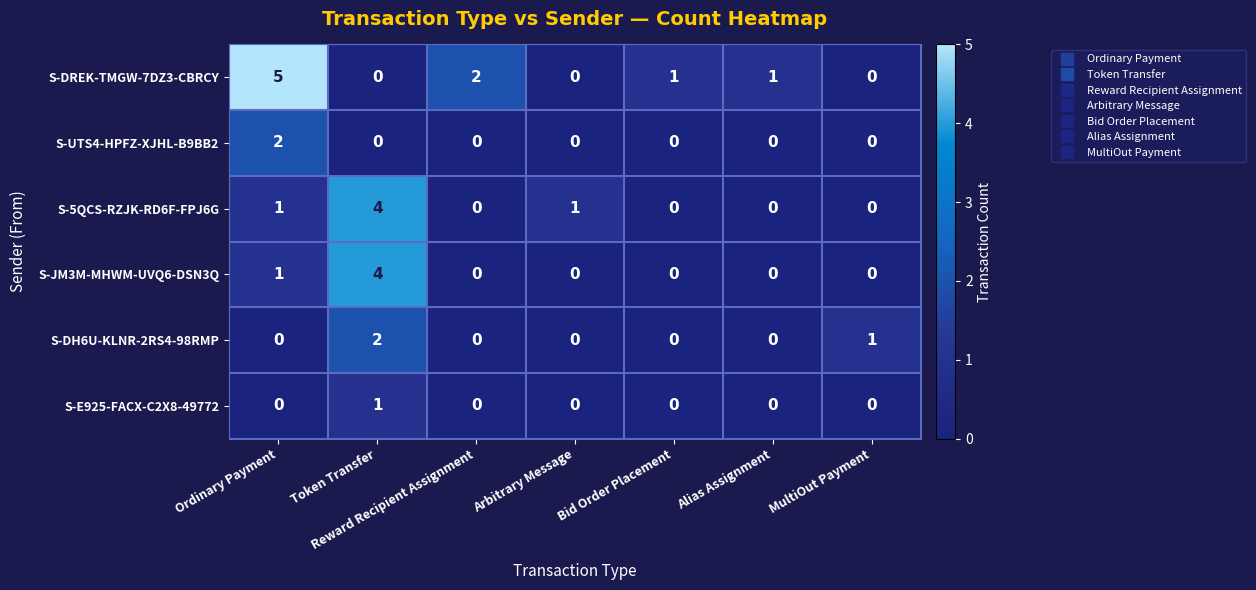

The S-JM3M-MHWM-UVQ6-DSN3Q series shows -2 at Bid Order Placement. True or false?

False